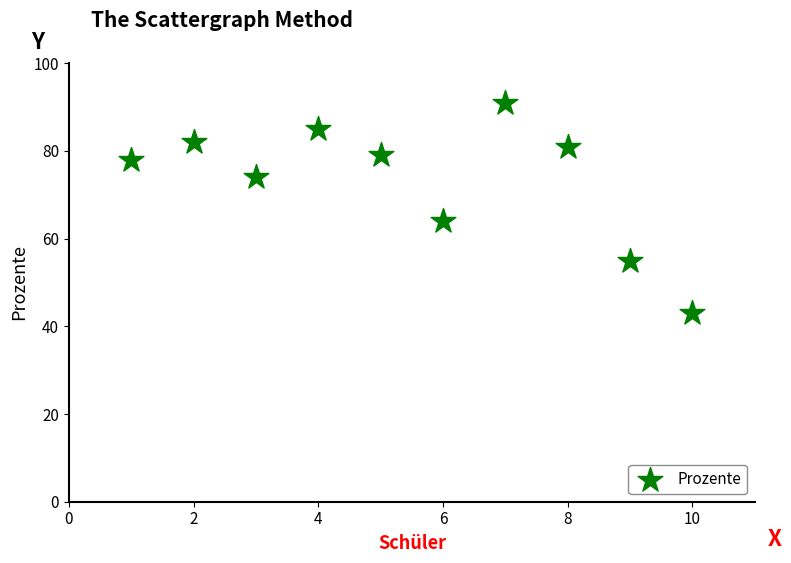

What is the average X value?

6